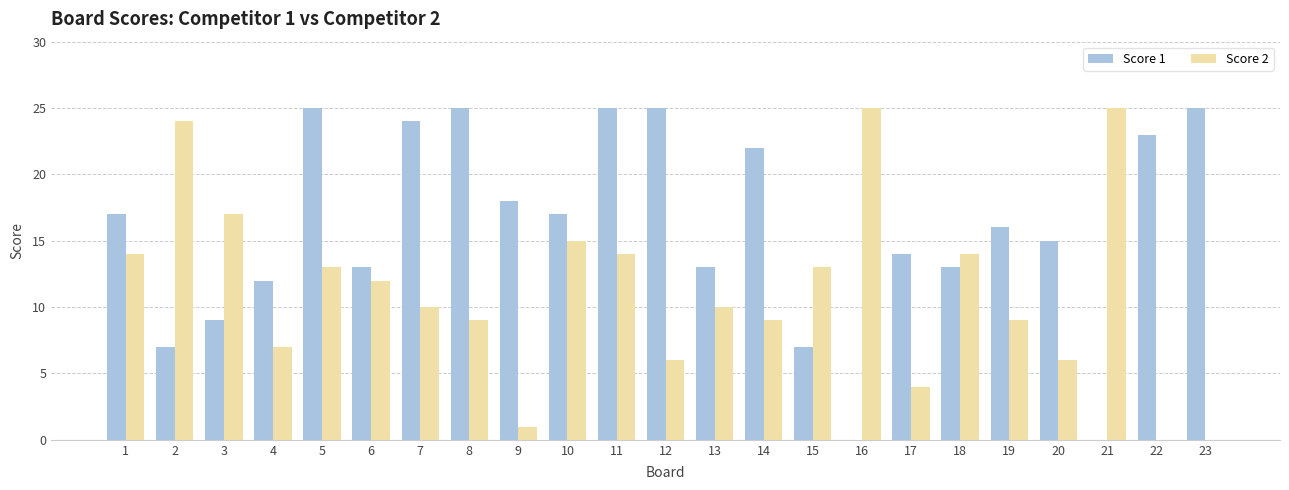

Reading left to right, extract all data points from this chart.

Score 1: 17	7	9	12	25	13	24	25	18	17	25	25	13	22	7	0	14	13	16	15	0	23	25
Score 2: 14	24	17	7	13	12	10	9	1	15	14	6	10	9	13	25	4	14	9	6	25	0	0